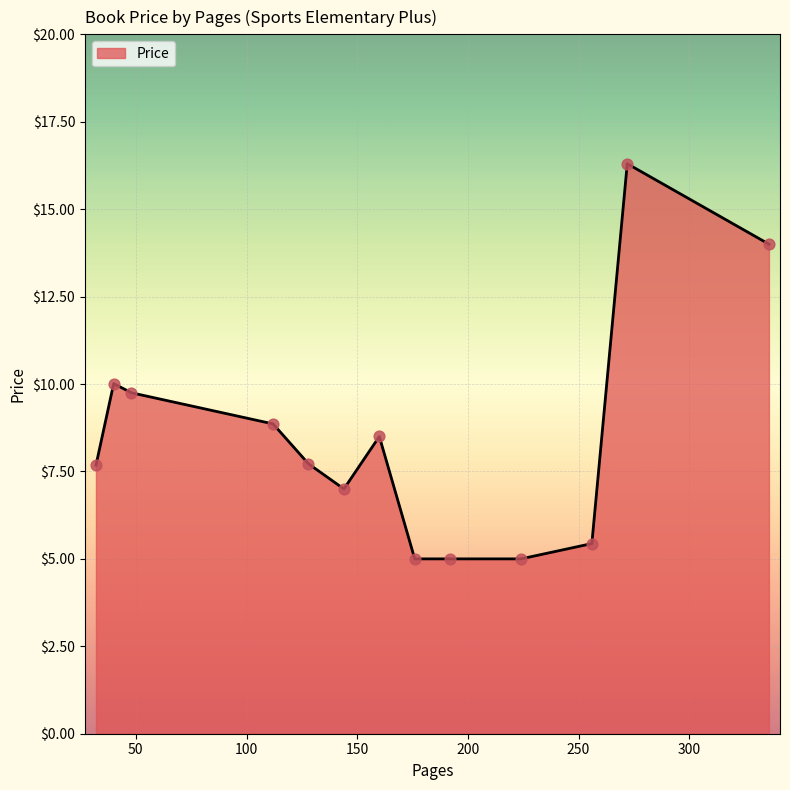

What is the smallest value displayed?

5.0